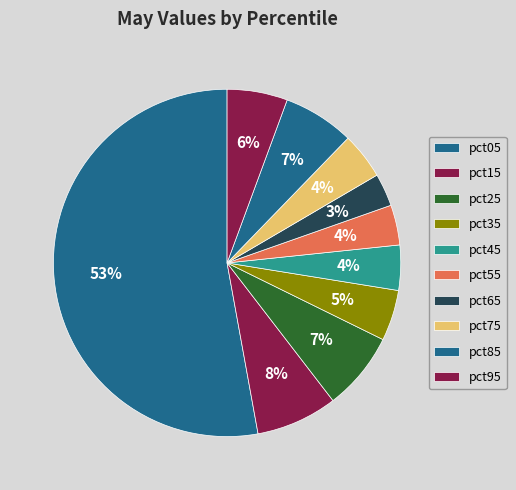

How many segments does this pie chart have?

10